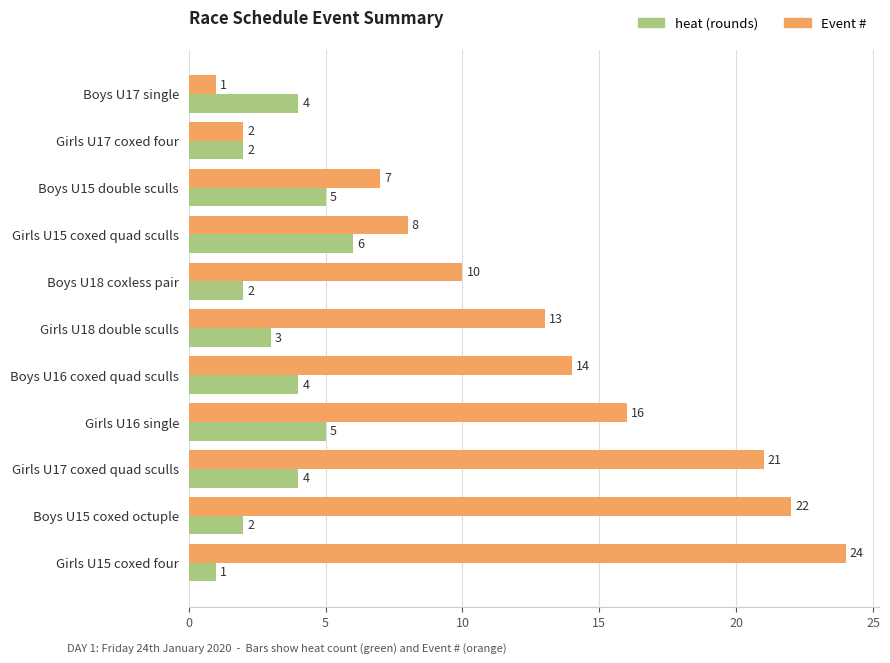

What is the total value across all series at Boys U17 single?

5